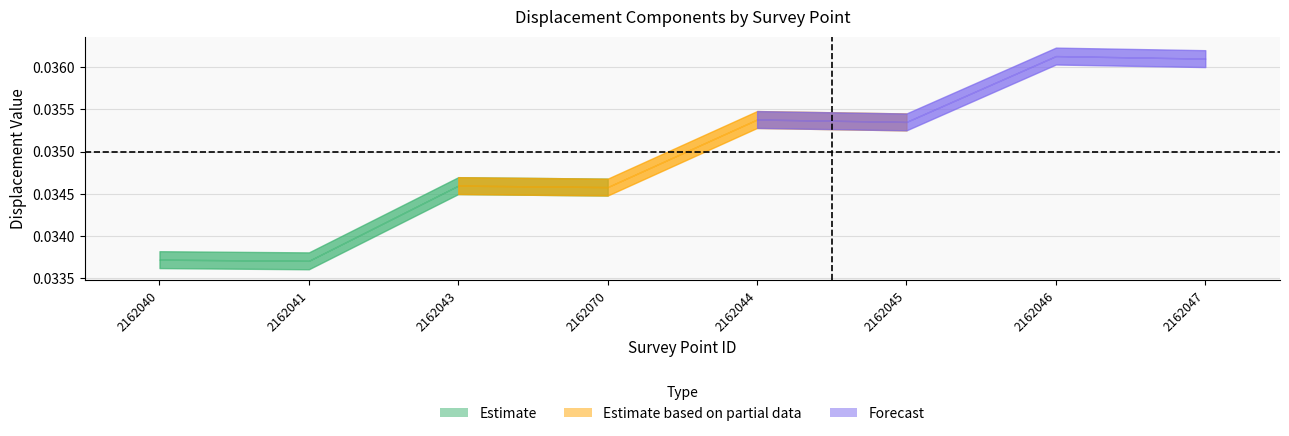

What is the label of the 7th point from the left?

2162046